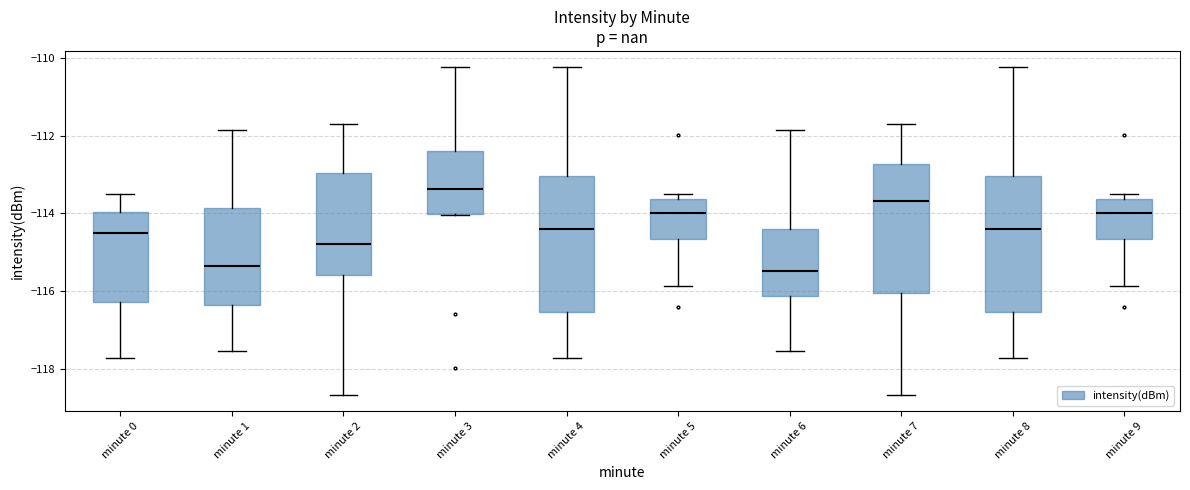

Reading left to right, read every box against the y-axis: the position of its median line, the range the box covers, and the ends of its whiskers. The values are not printed on the chart, so give them approximately, as read against the axis.

minute 0: median -114.6, box -116.2 to -114.0, whiskers -117.8 to -113.6
minute 1: median -115.4, box -116.4 to -113.8, whiskers -117.6 to -111.8
minute 2: median -114.8, box -115.6 to -113.0, whiskers -118.6 to -111.6
minute 3: median -113.4, box -114.0 to -112.4, whiskers -114.0 to -110.2
minute 4: median -114.4, box -116.6 to -113.0, whiskers -117.8 to -110.2
minute 5: median -114.0, box -114.6 to -113.6, whiskers -115.8 to -113.6 (just above the box's upper edge)
minute 6: median -115.4, box -116.2 to -114.4, whiskers -117.6 to -111.8
minute 7: median -113.6, box -116.0 to -112.8, whiskers -118.6 to -111.6
minute 8: median -114.4, box -116.6 to -113.0, whiskers -117.8 to -110.2
minute 9: median -114.0, box -114.6 to -113.6, whiskers -115.8 to -113.6 (just above the box's upper edge)